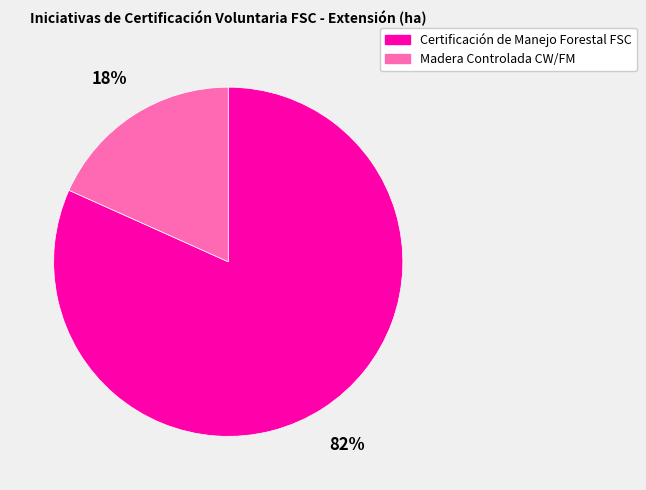

To the nearest percent, what is the average slice percentage?

50%